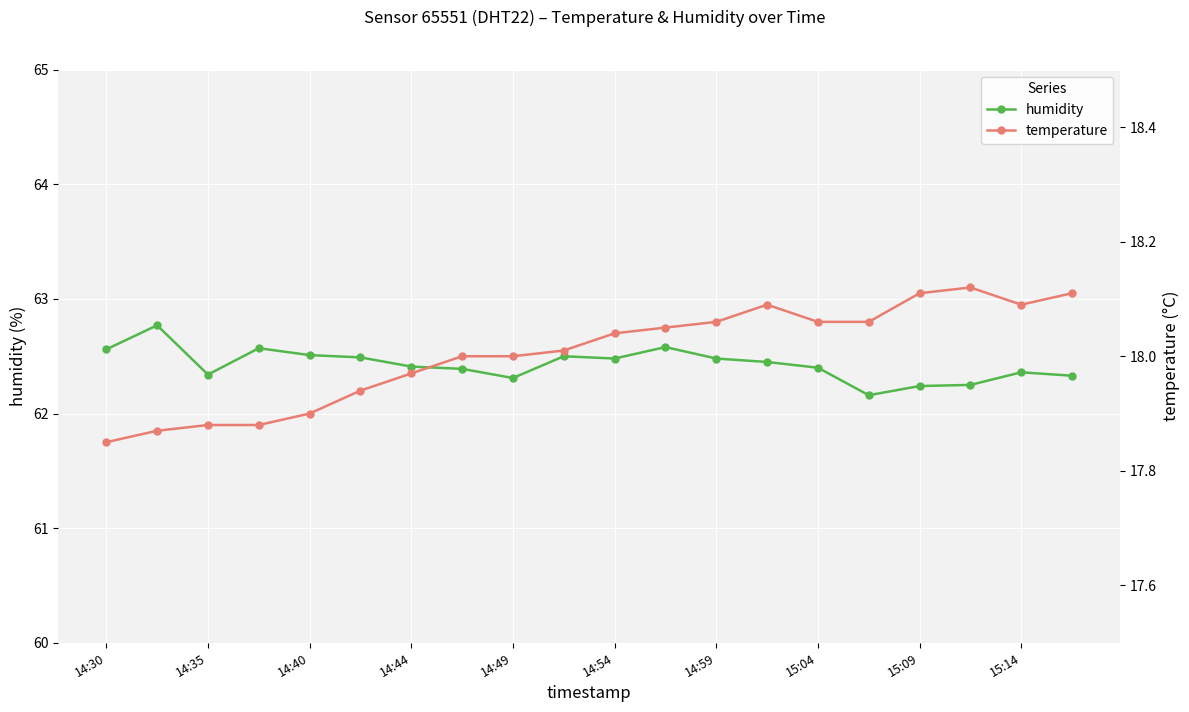

True or false: temperature has more than 1 points higher than both neighbors.

True